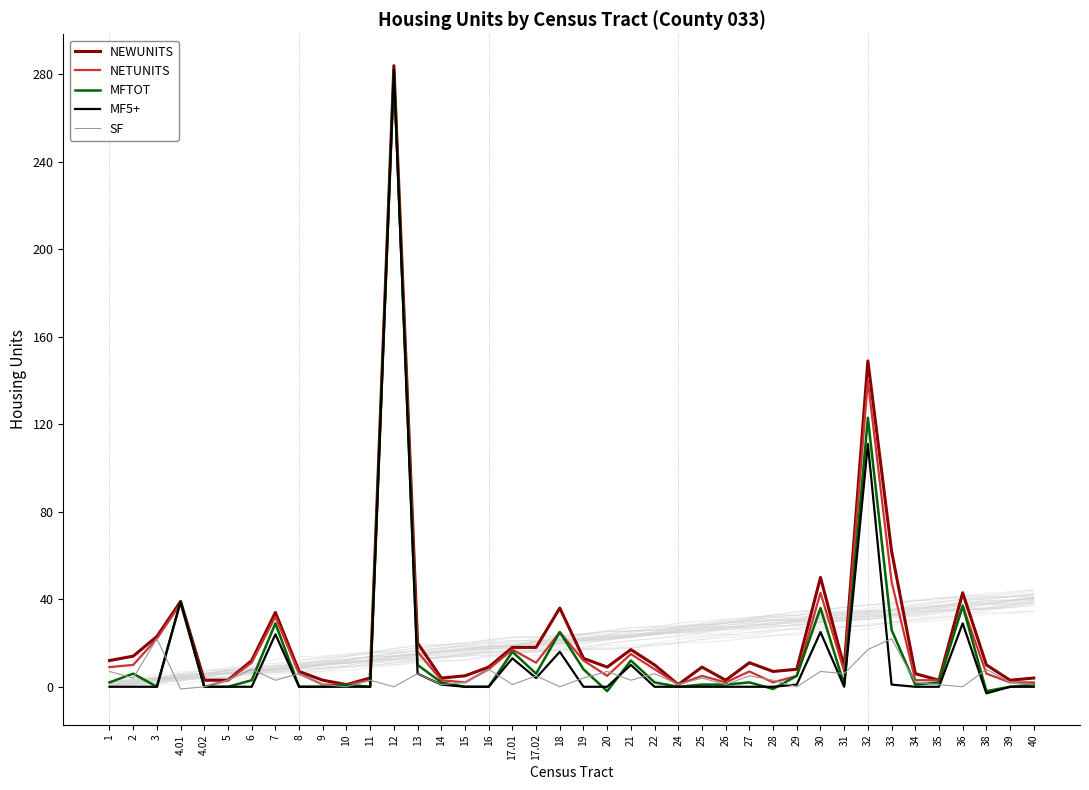

How many data points does each series have?

40